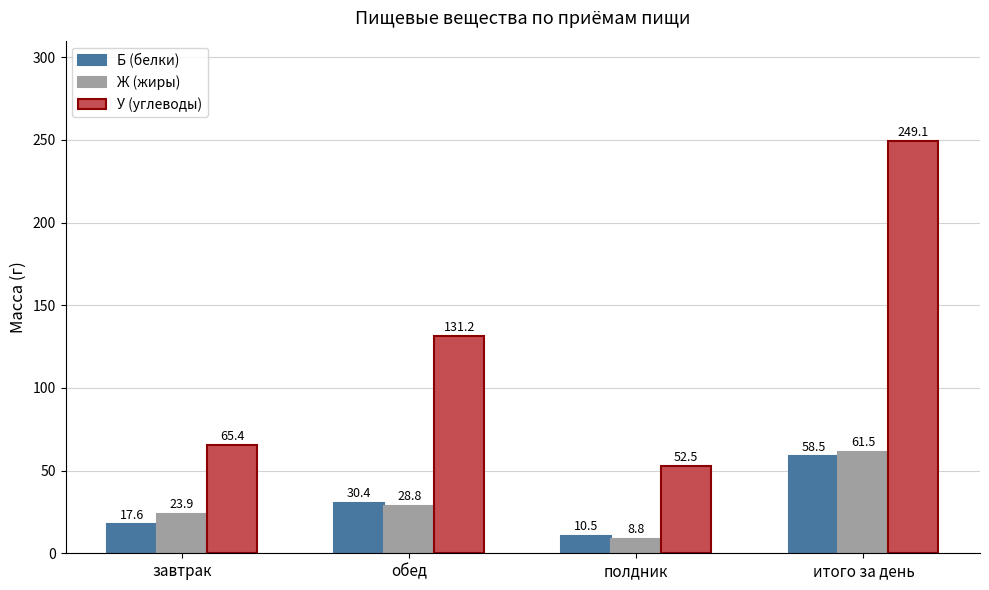

What position from the left is полдник?

3